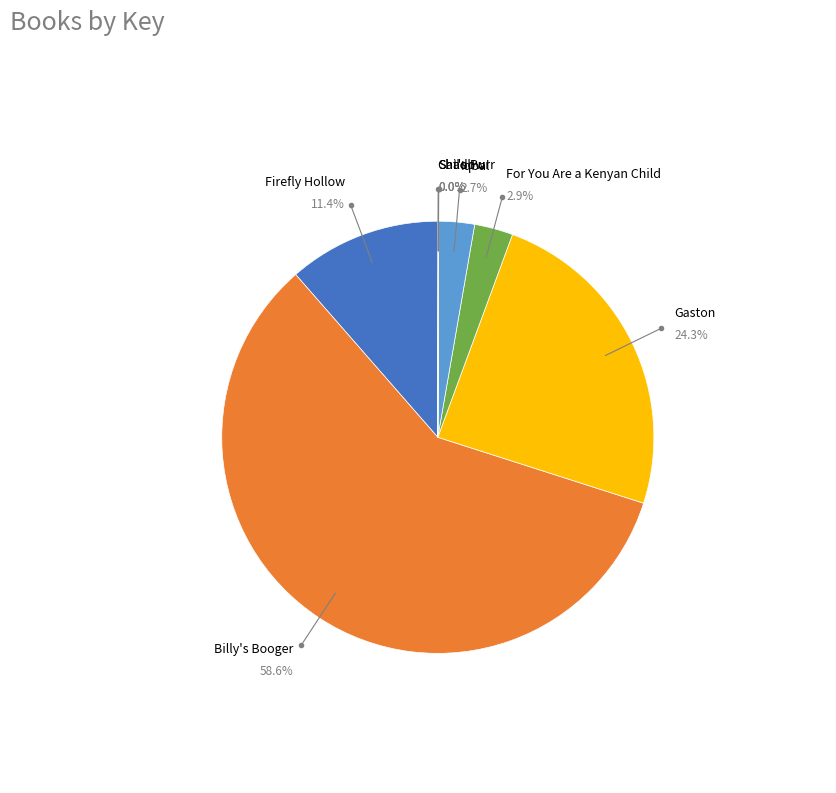

What percentage do Firefly Hollow and Iqbal together represent?

14.1%